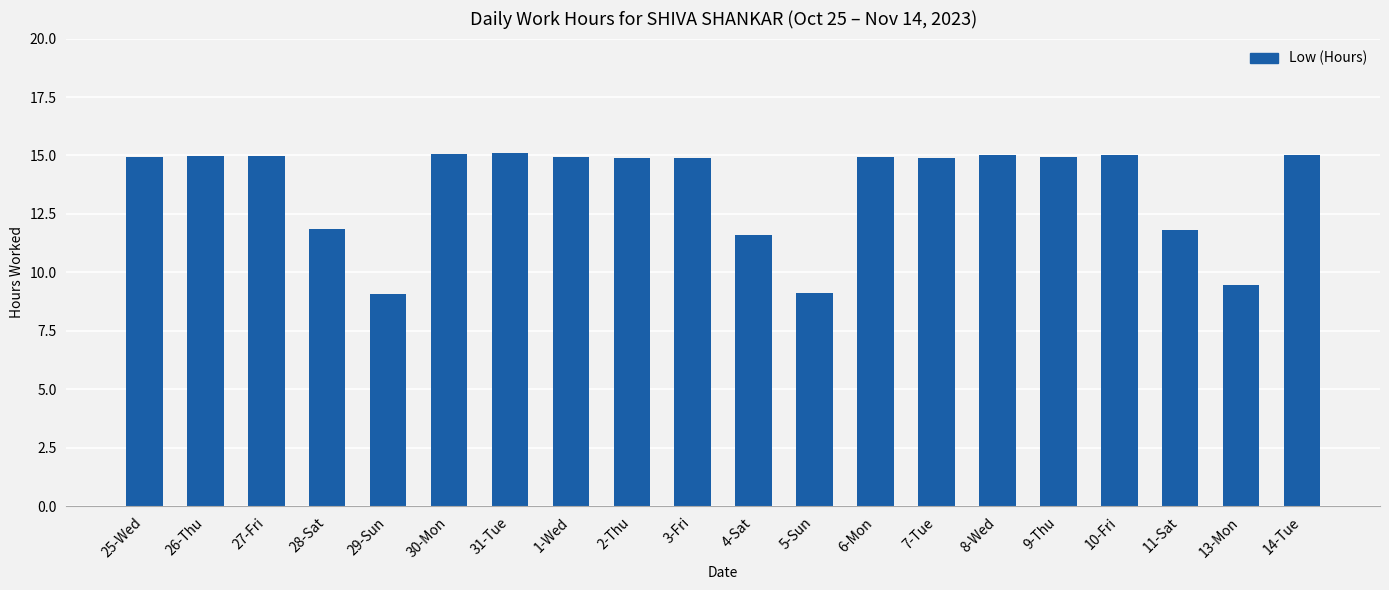

At which label does the data first exceed 14?

25-Wed